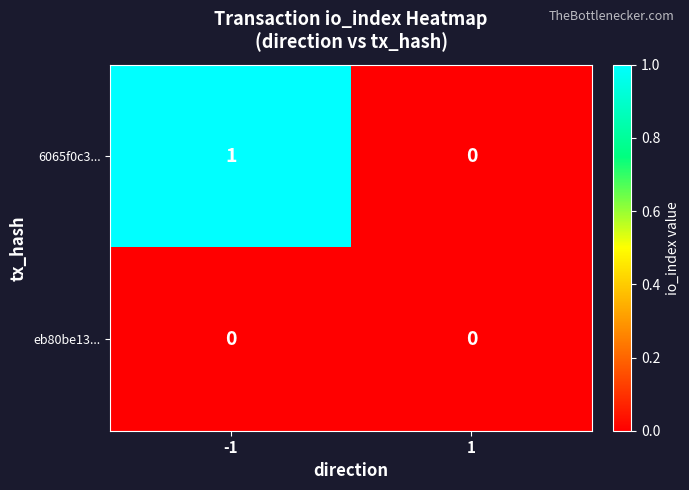

Between -1 and 1, which series saw the biggest shift?

6065f0c3...